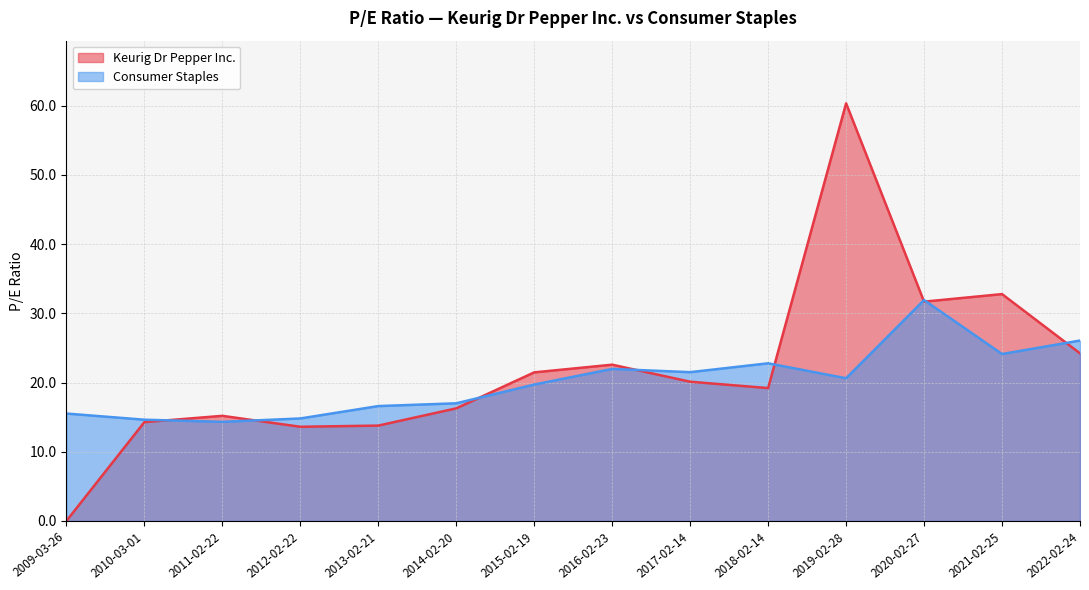

How many series are shown in this chart?

2